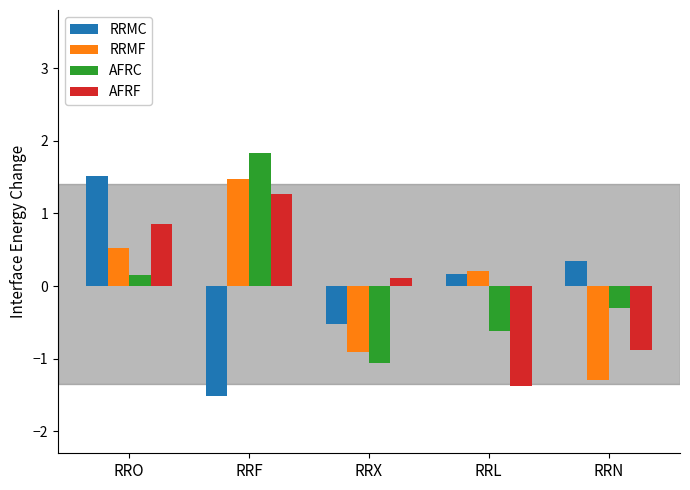

True or false: RRMC has a value of 0.2 at RRL.

True